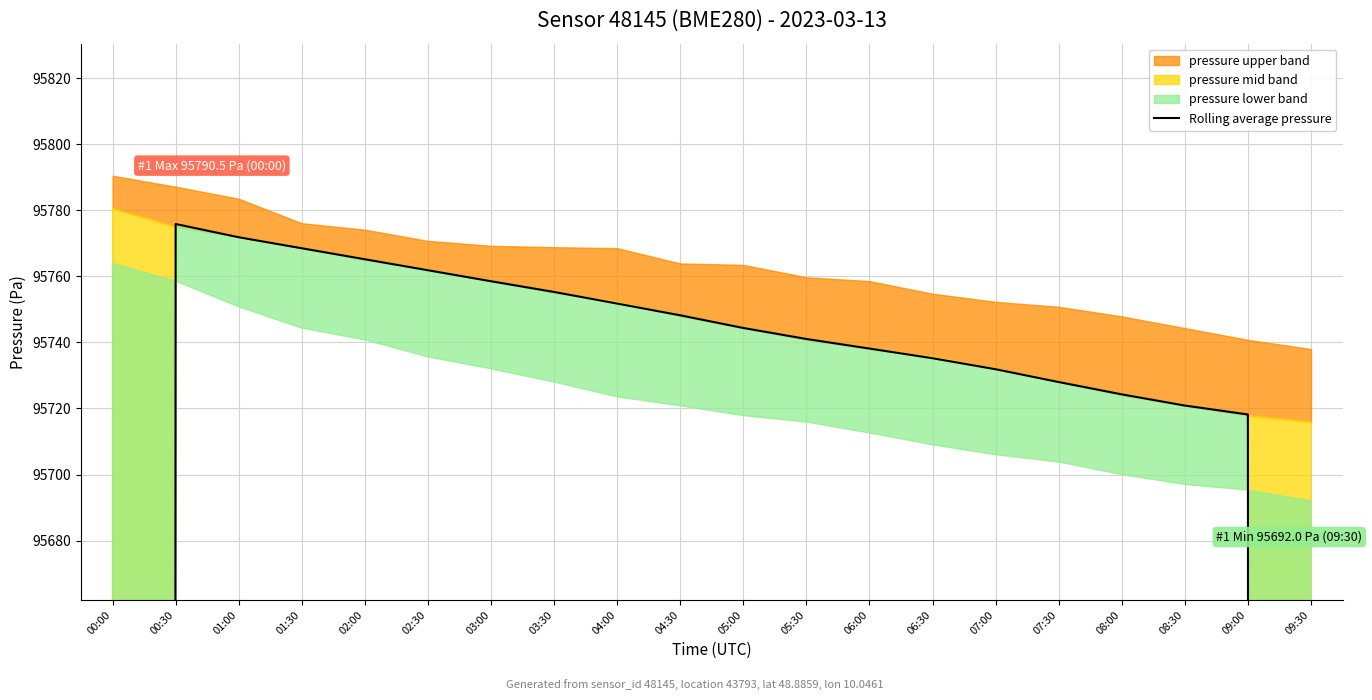

Reading right to left, extract all data points from this chart.

63811.2	95718.2	95720.9	95724.3	95728.0	95731.9	95735.2	95738.1	95741.0	95744.4	95748.2	95751.8	95755.3	95758.5	95761.9	95765.2	95768.5	95771.8	95775.9	63851.9